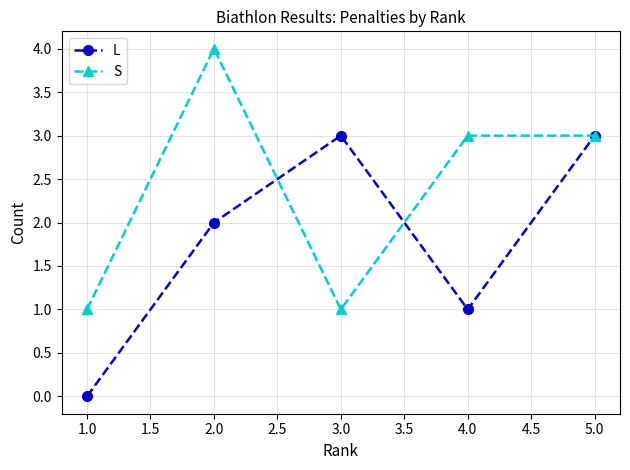

Which category has the lowest value in the L series?

1.0